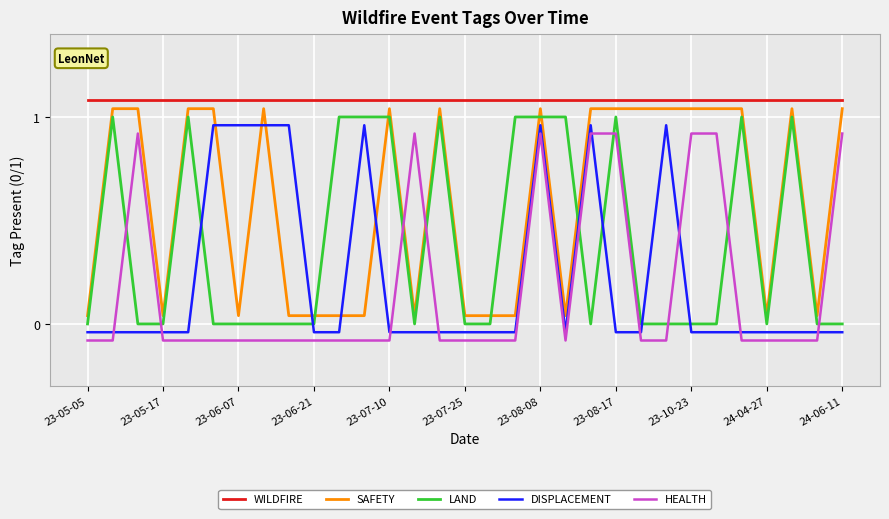

Which series has the widest spread of values?

SAFETY